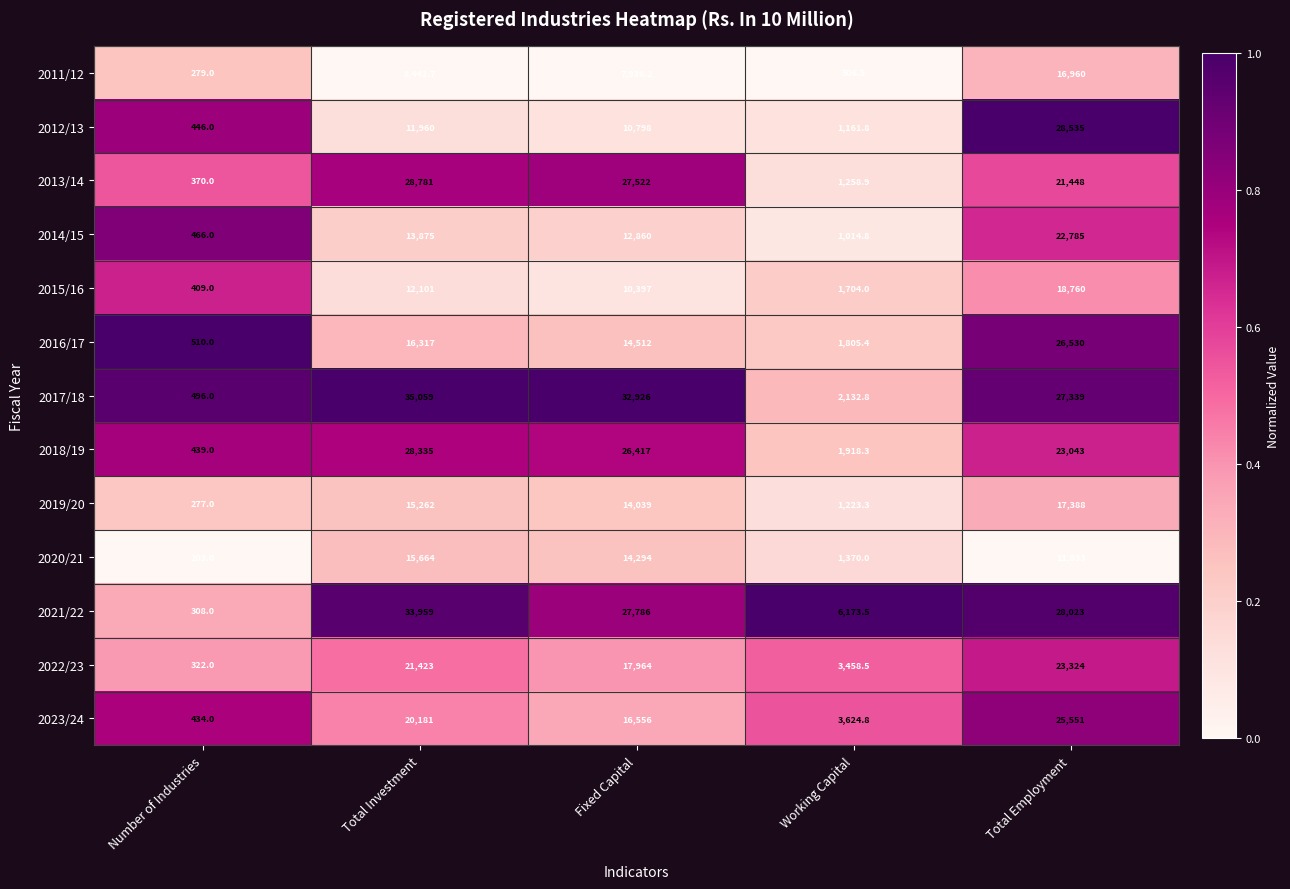

Which category has the lowest value across all series?

Number of Industries